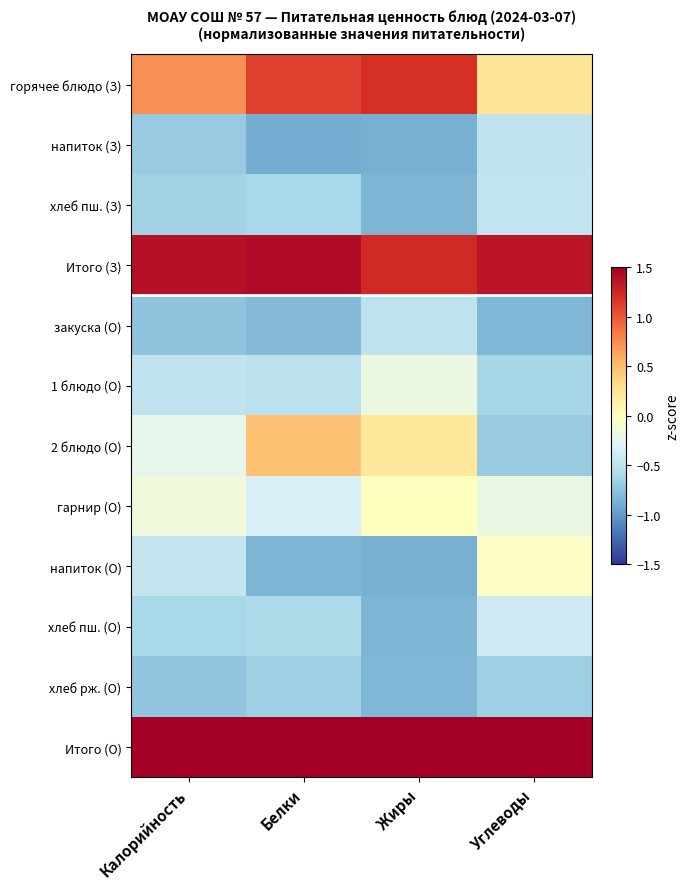

Between Калорийность and Жиры, which is larger?

Жиры